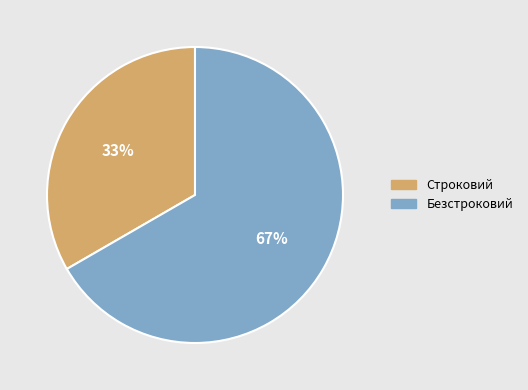

Combined, do Безстроковий and Строковий account for over 50%?

Yes